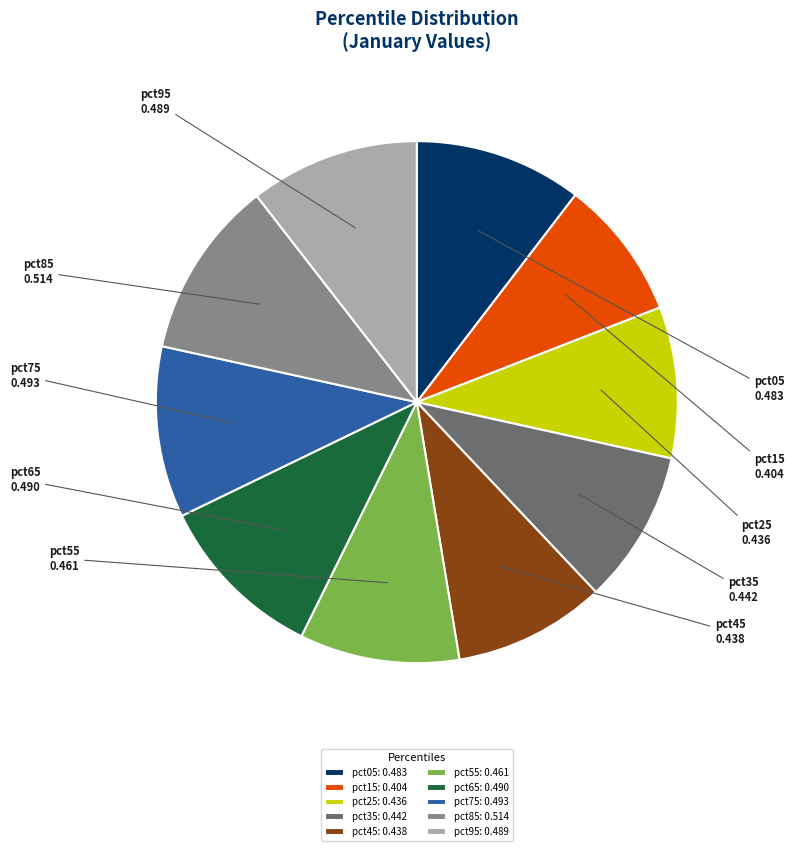

True or false: pct65 accounts for 11% of the total.

True